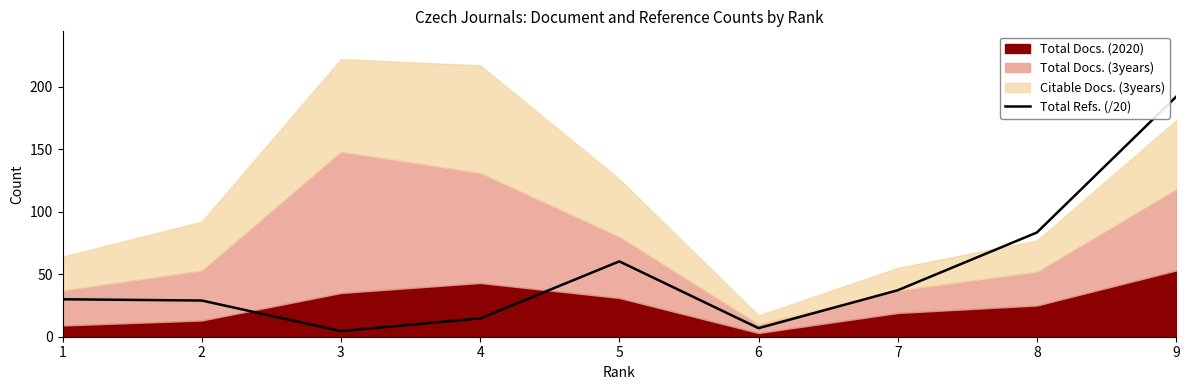

At which label does Total Refs. (/20) reach its peak?

9